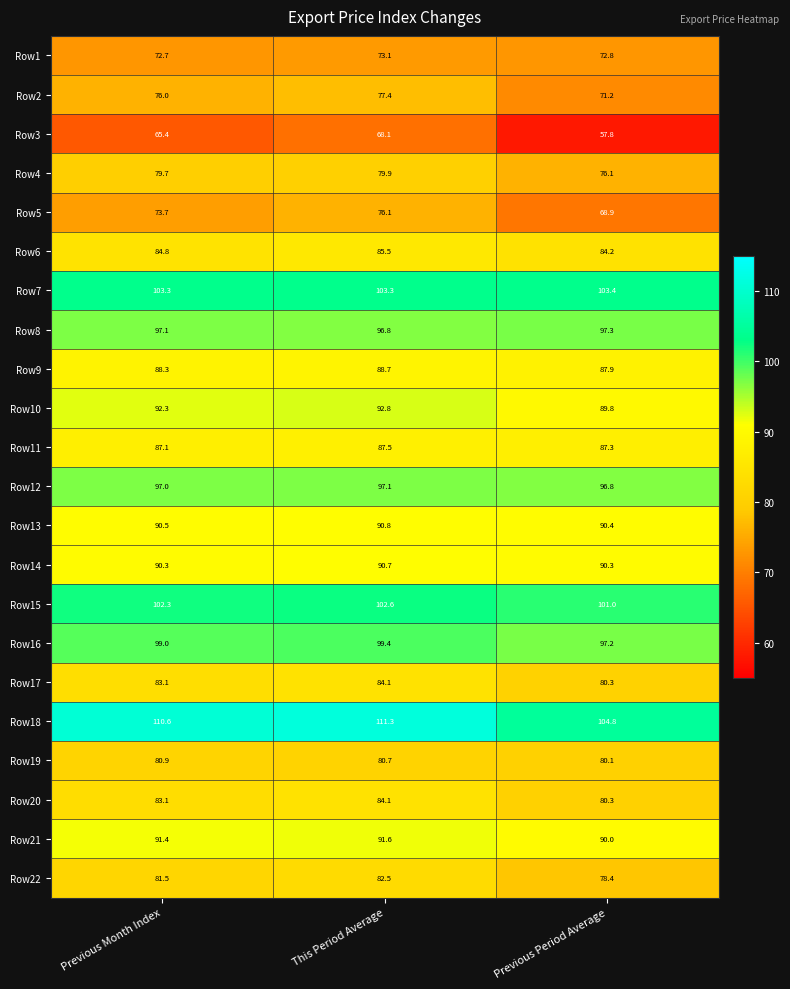

What is the difference between the maximum and minimum values in the Row14 series?

0.4